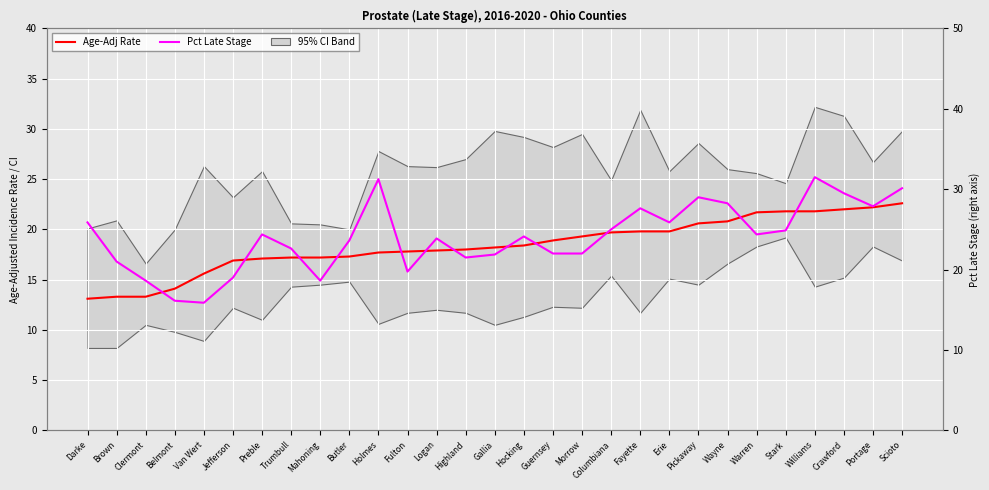

What is the difference between the Age-Adj Rate values at Highland and Crawford?

4.0